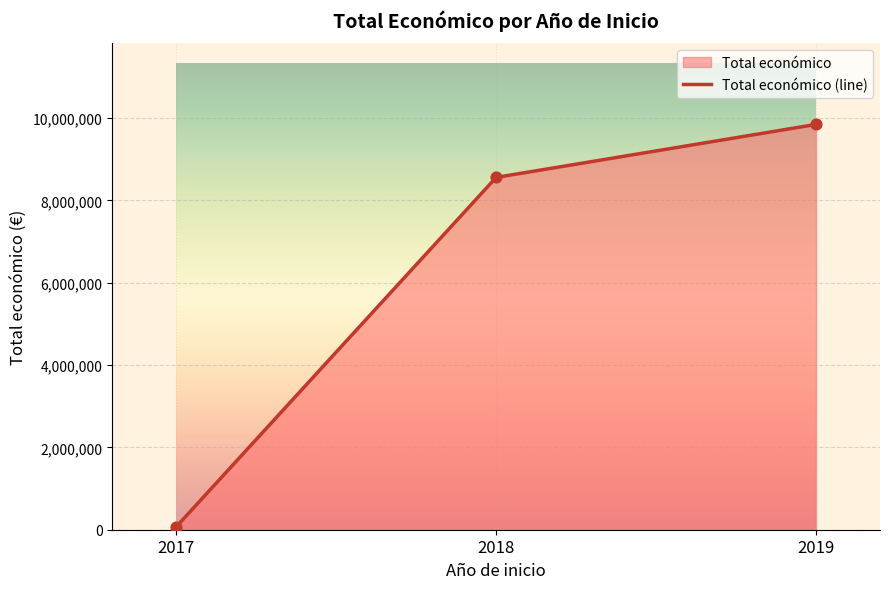

What is the change in value from 2017 to 2018?

+8488774